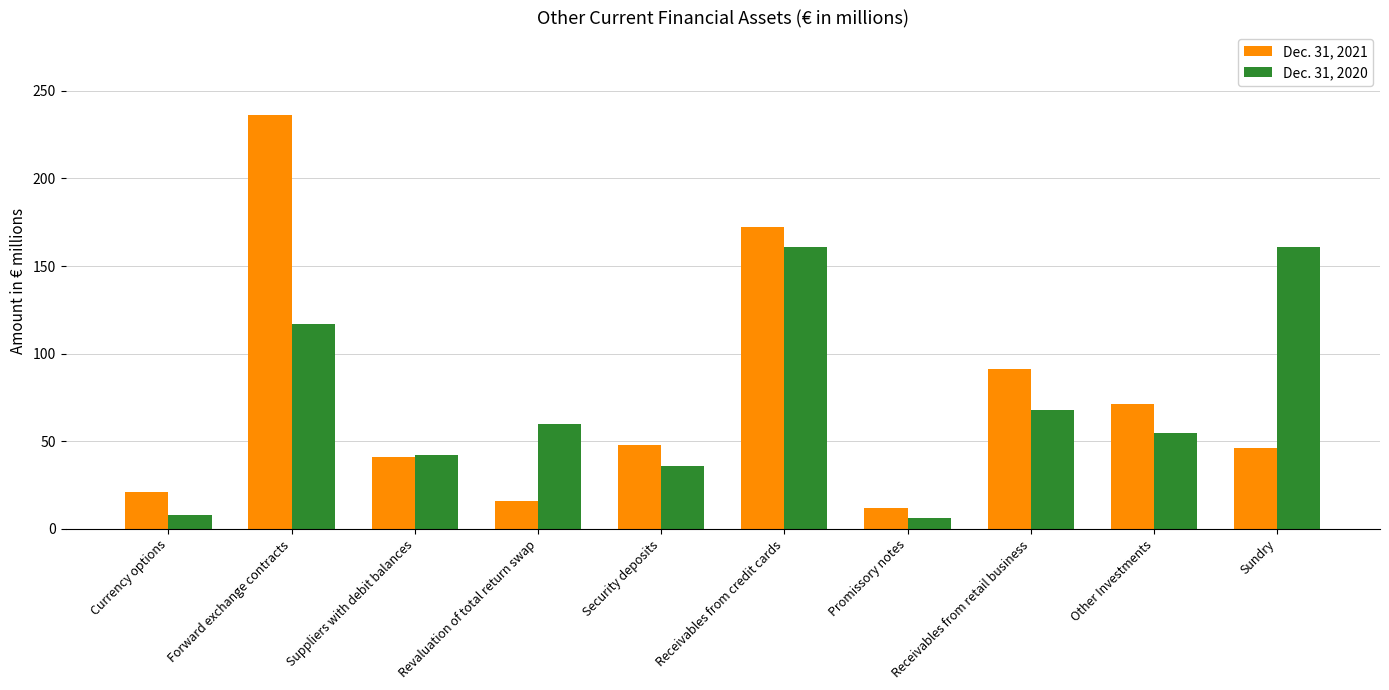

What position from the left is Revaluation of total return swap?

4